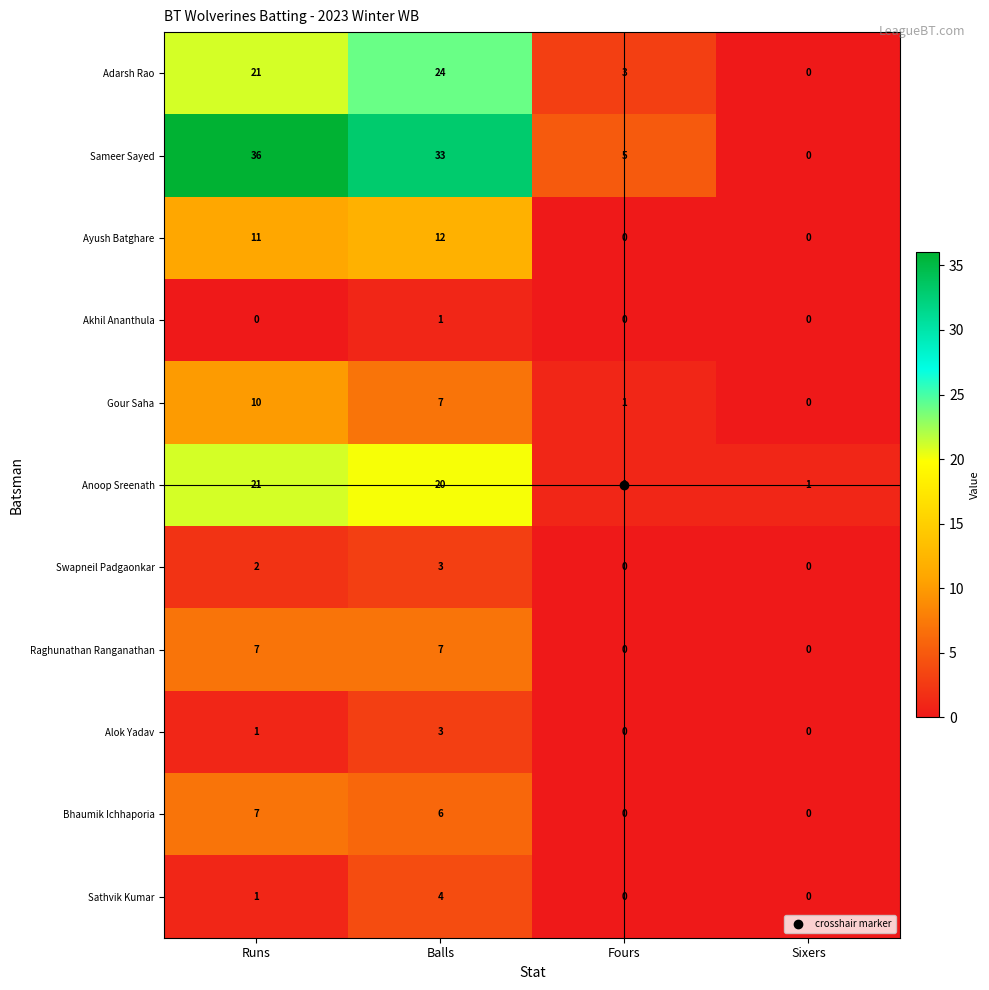

At which label is Anoop Sreenath closest to 11?

Balls